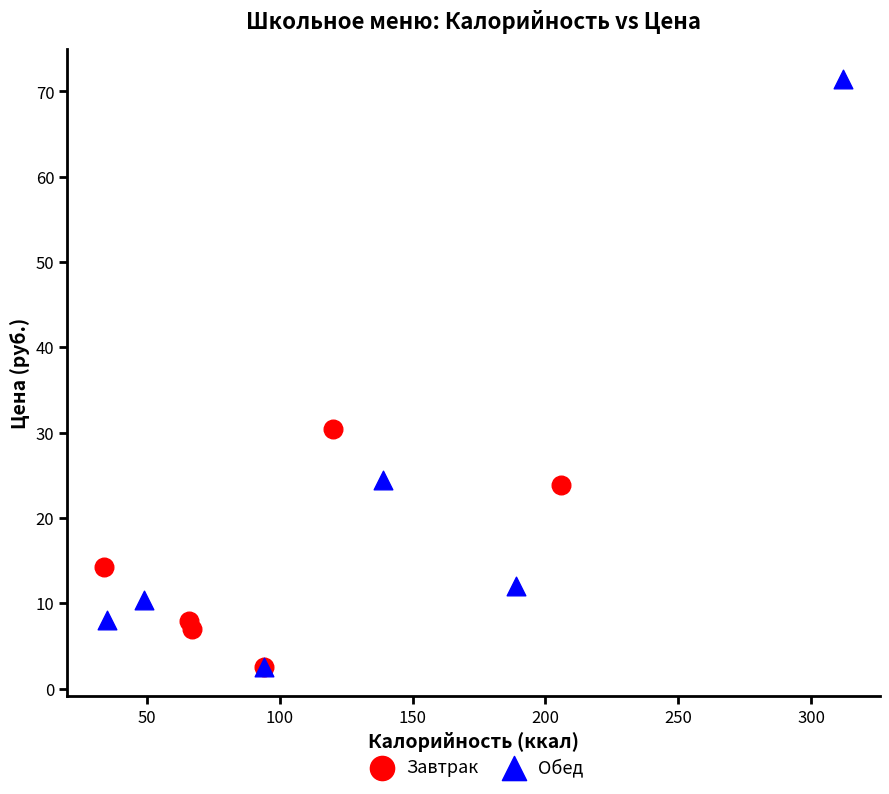

What are all the series names shown in the legend?

Завтрак, Обед